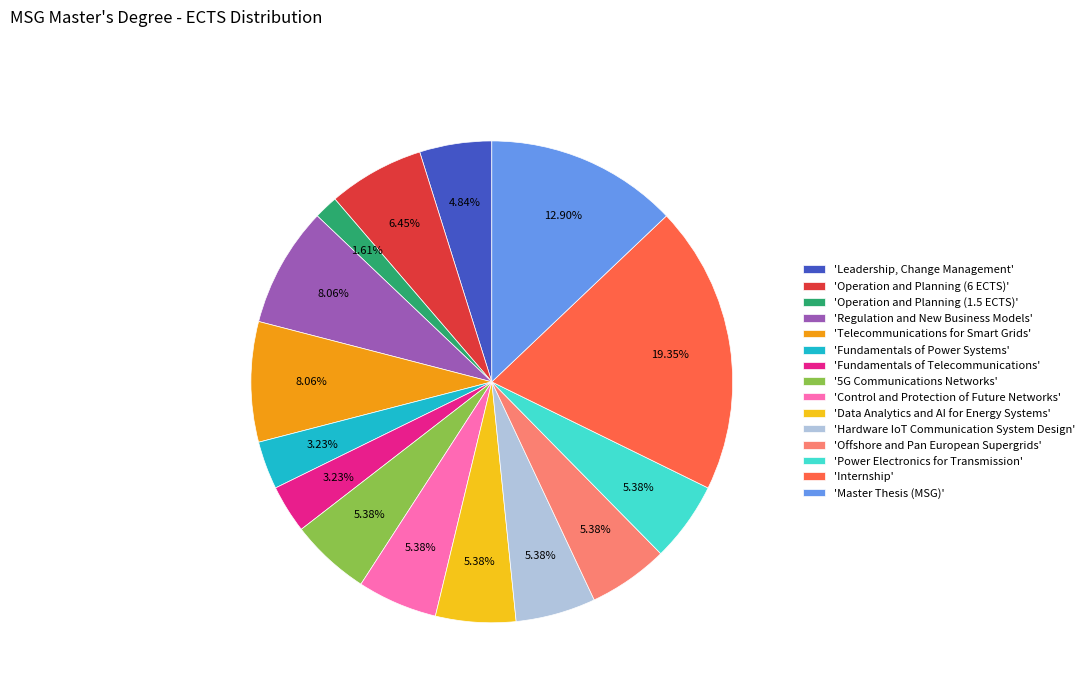

Count the number of slices in the pie.

15